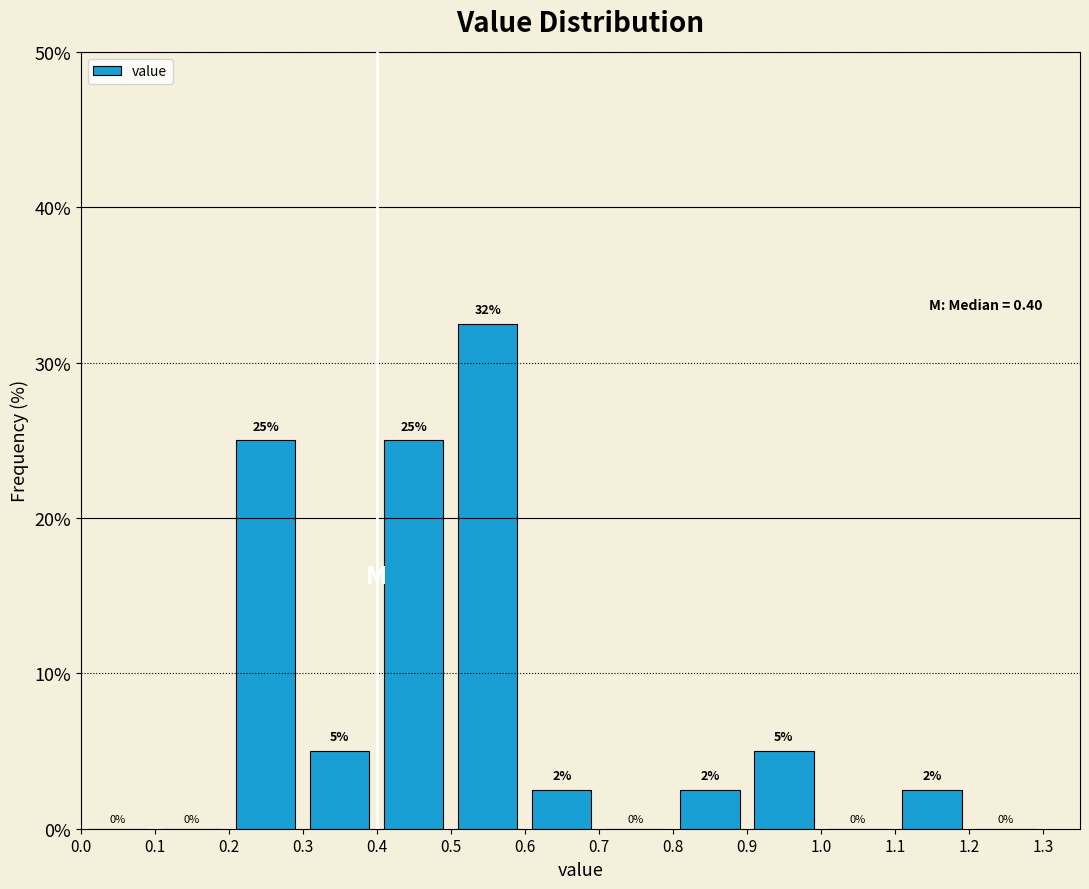

Which range on the x-axis has the tallest bar?

0.5 to 0.6